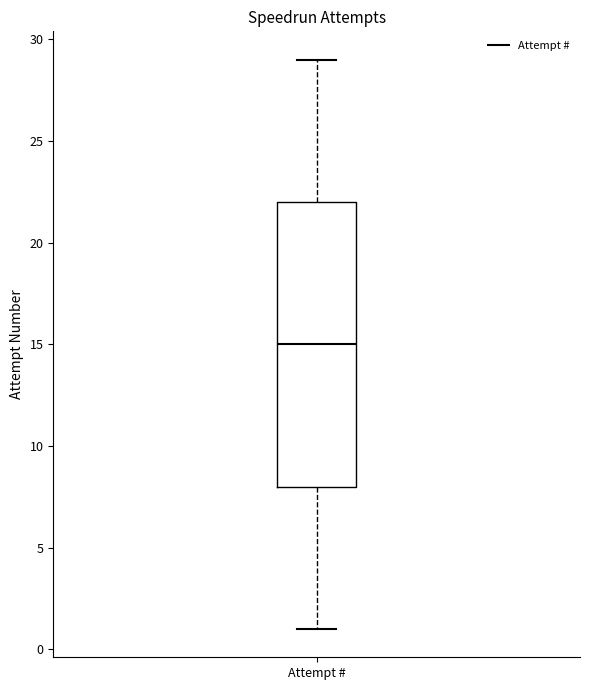

Where is the lower edge of the box for Attempt # on the y-axis? The values are not printed on the chart, so give them approximately, as read against the axis.

8